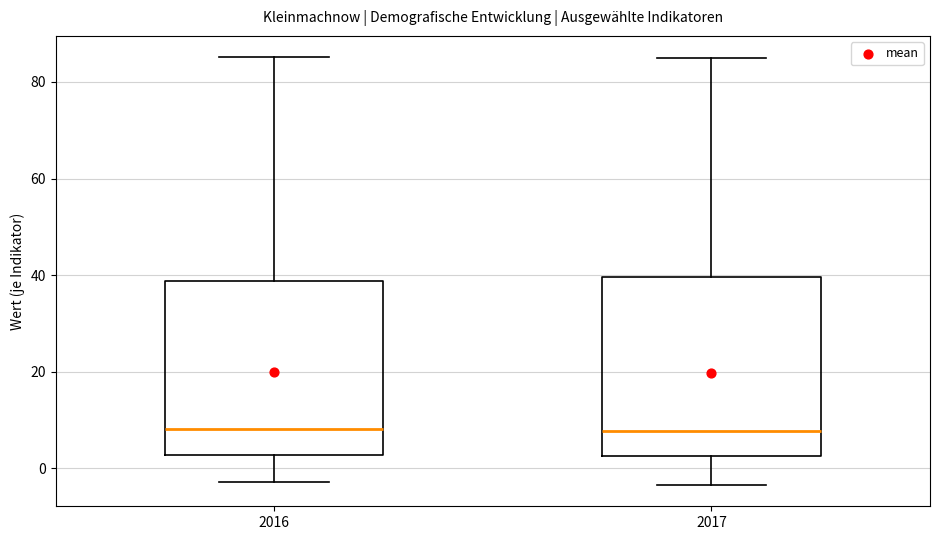

Where is the upper edge of the box at x = 2016 on the y-axis? The values are not printed on the chart, so give them approximately, as read against the axis.

38